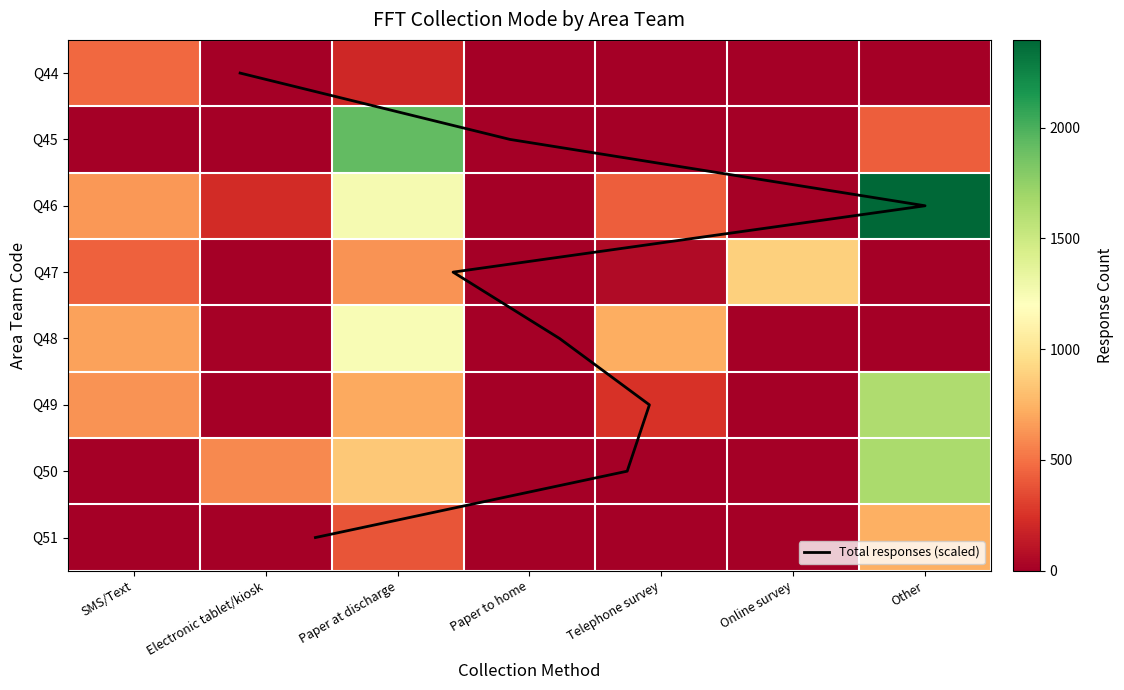

Which series has the largest total across all categories?

Q46